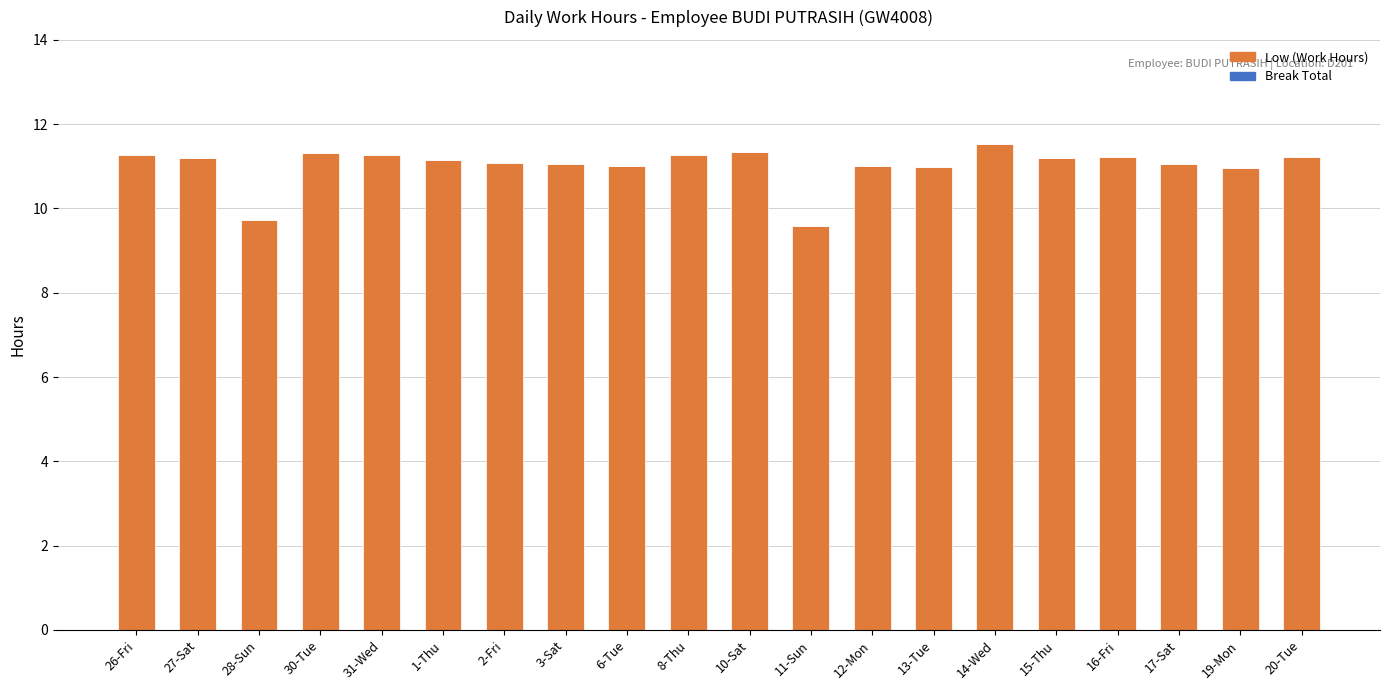

What is the sum of the values at 16-Fri and 28-Sun?

20.9